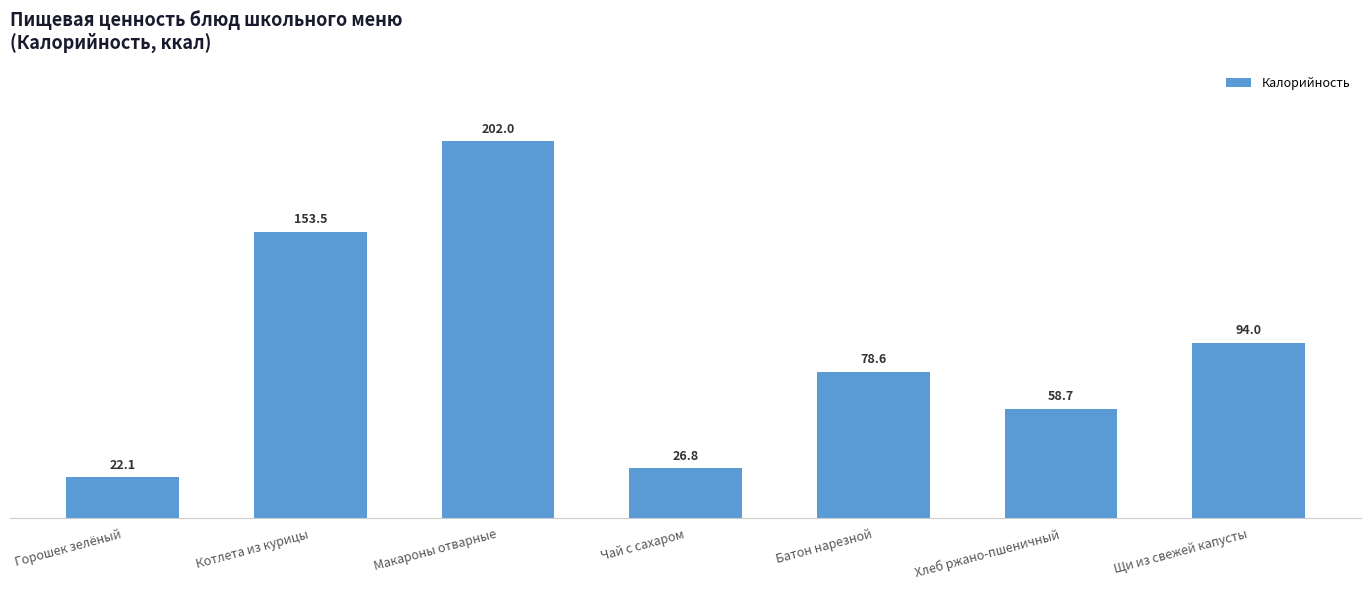

What is the label of the 2nd bar from the left?

Котлета из курицы